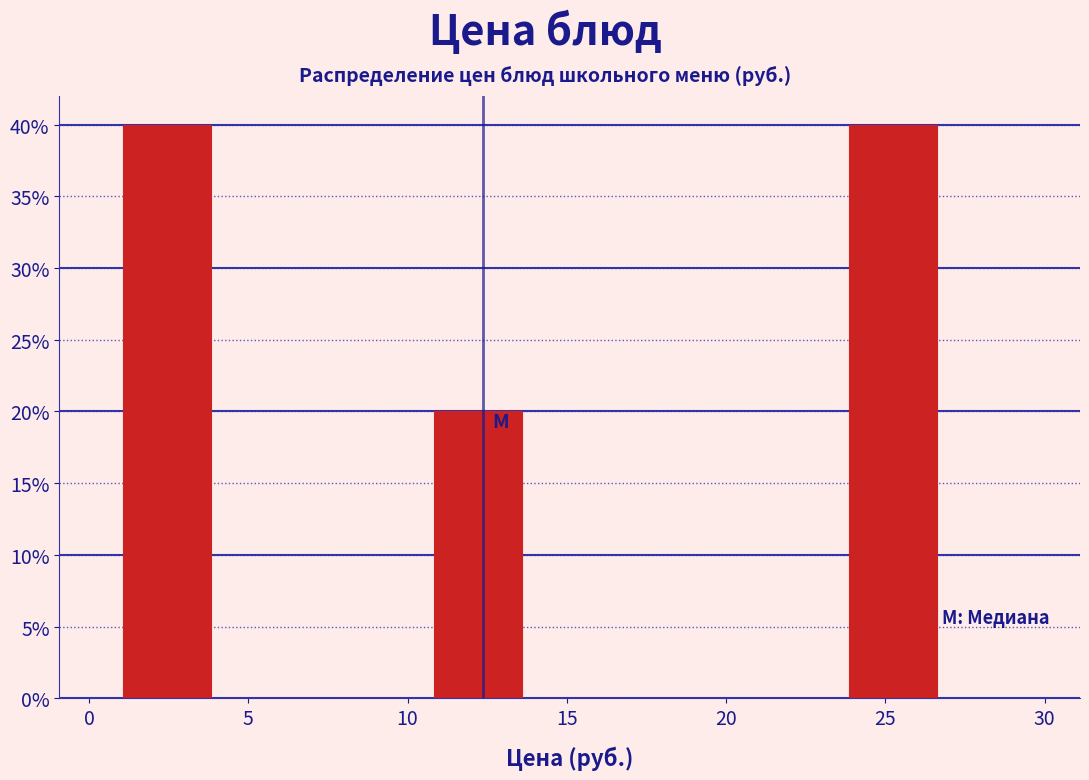

Reading left to right, list every bar in this chart as the range it spans on the x-axis followed by its height. Neither the bar edges nor the heights are printed on the chart, so give them approximately, as read against the axes.

1.0 to 4.5: 40
4.5 to 7.5: 0
7.5 to 11.0: 0
11.0 to 14.0: 20
14.0 to 17.5: 0
17.5 to 20.5: 0
20.5 to 24.0: 0
24.0 to 27.0: 40